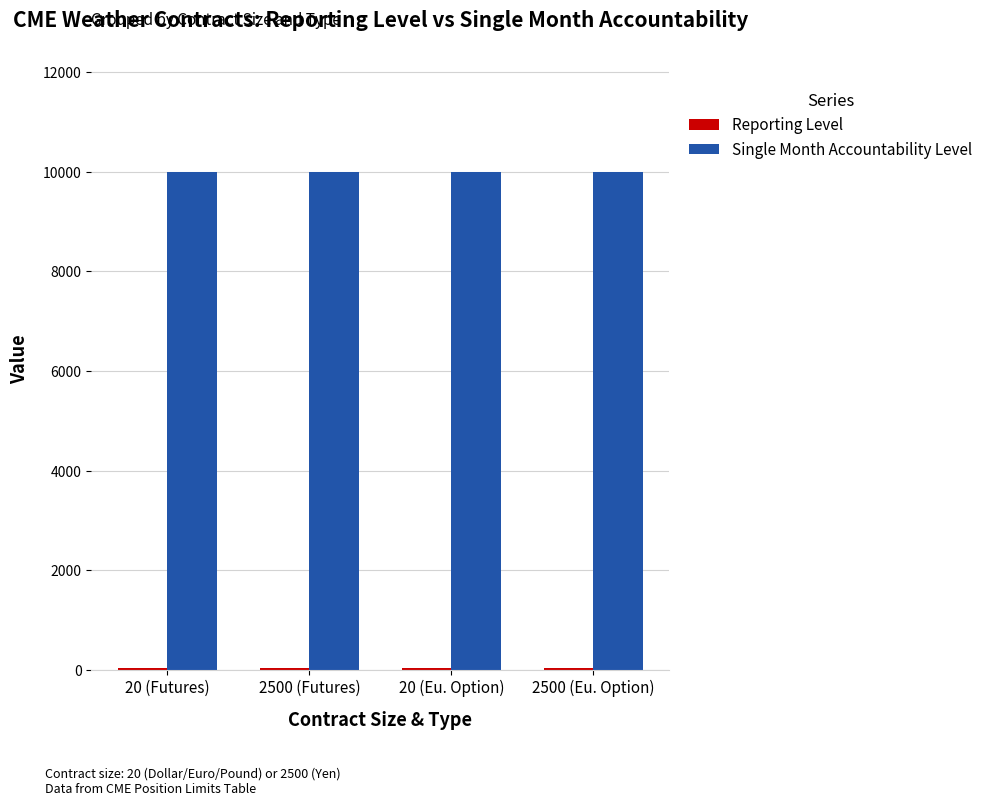

What is the maximum value shown in the chart?

10000